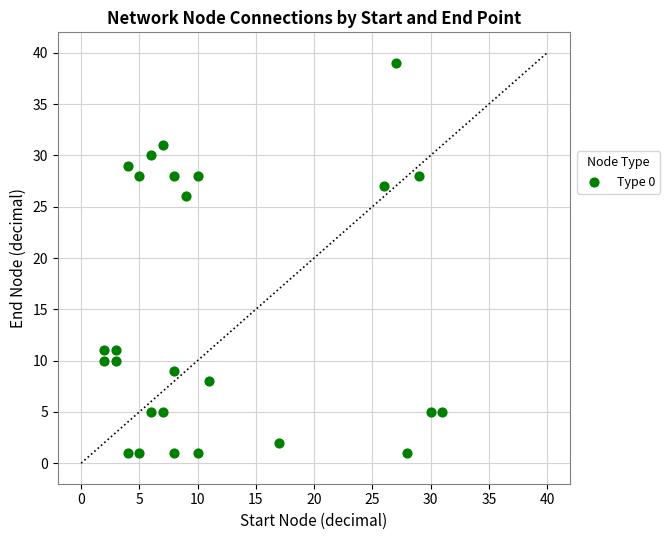

What Y value in the scatter plot is closest to 20?

26